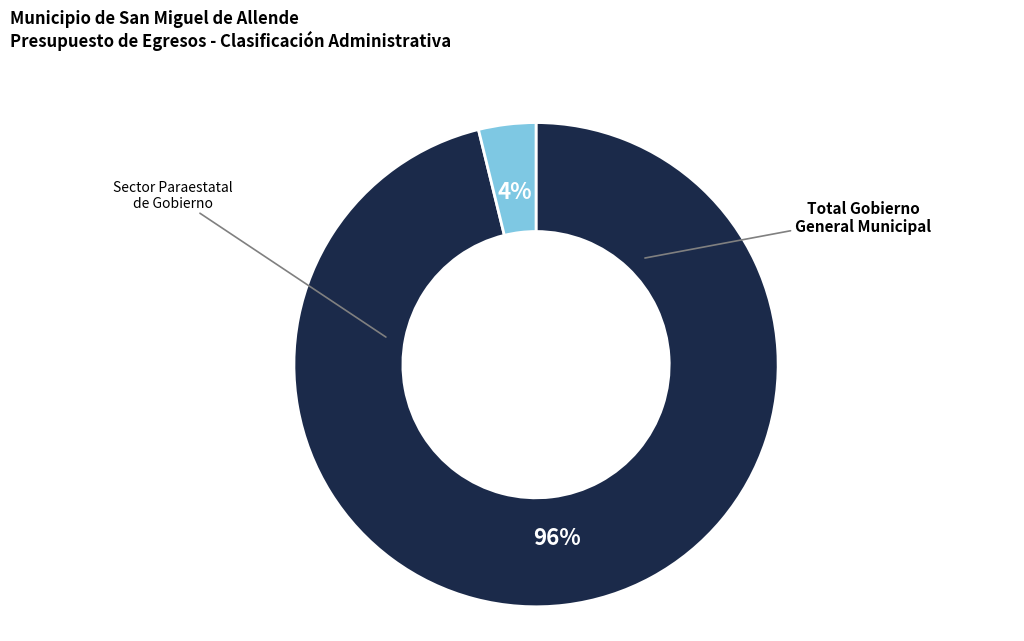

True or false: Sector Paraestatal de Gobierno accounts for 11% of the total.

False